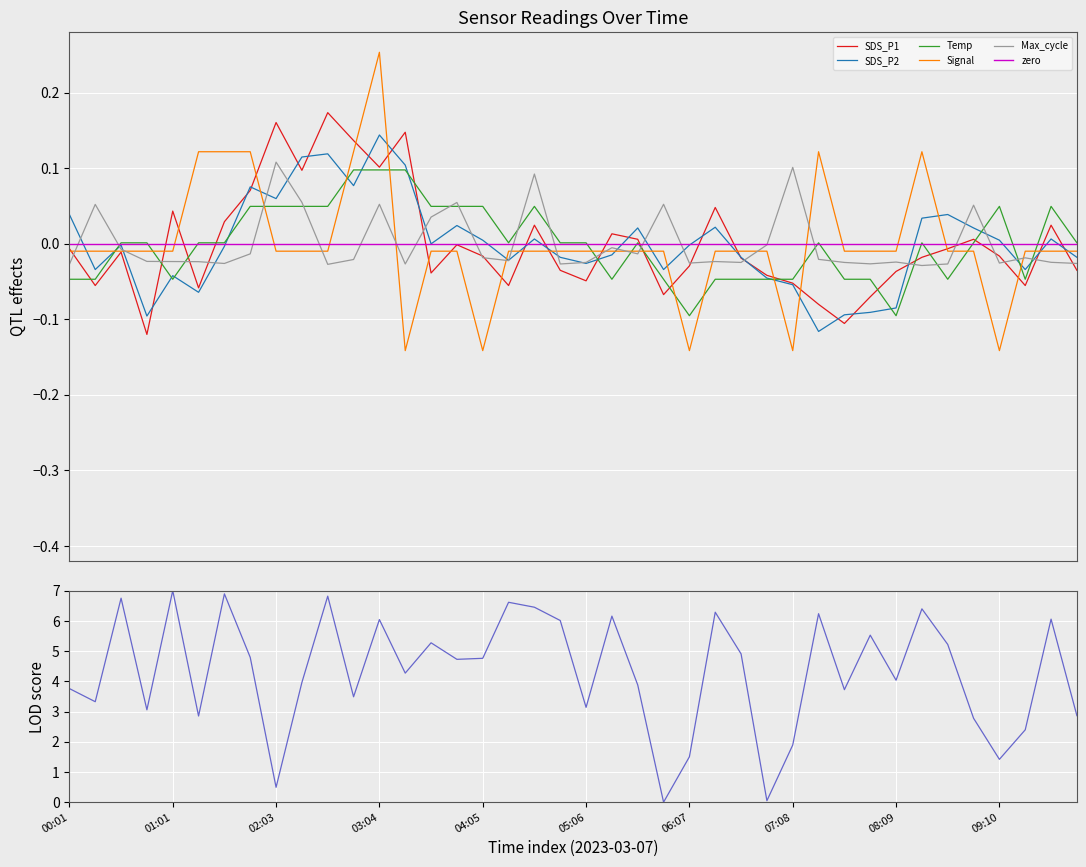

How many intersections are there between Signal and SDS_P2?

19